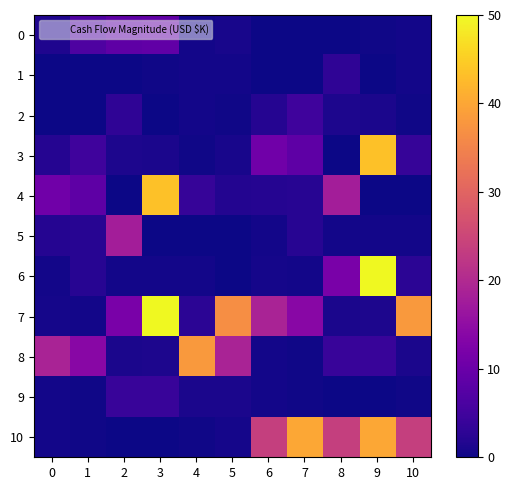

Rank the series at 8 from lowest to highest value.

3, 9, 0, 5, 7, 2, 1, 8, 6, 4, 10